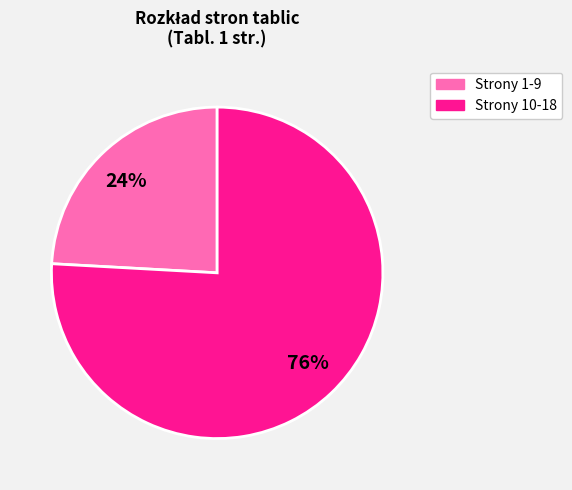

To the nearest percent, what is the average slice percentage?

50%